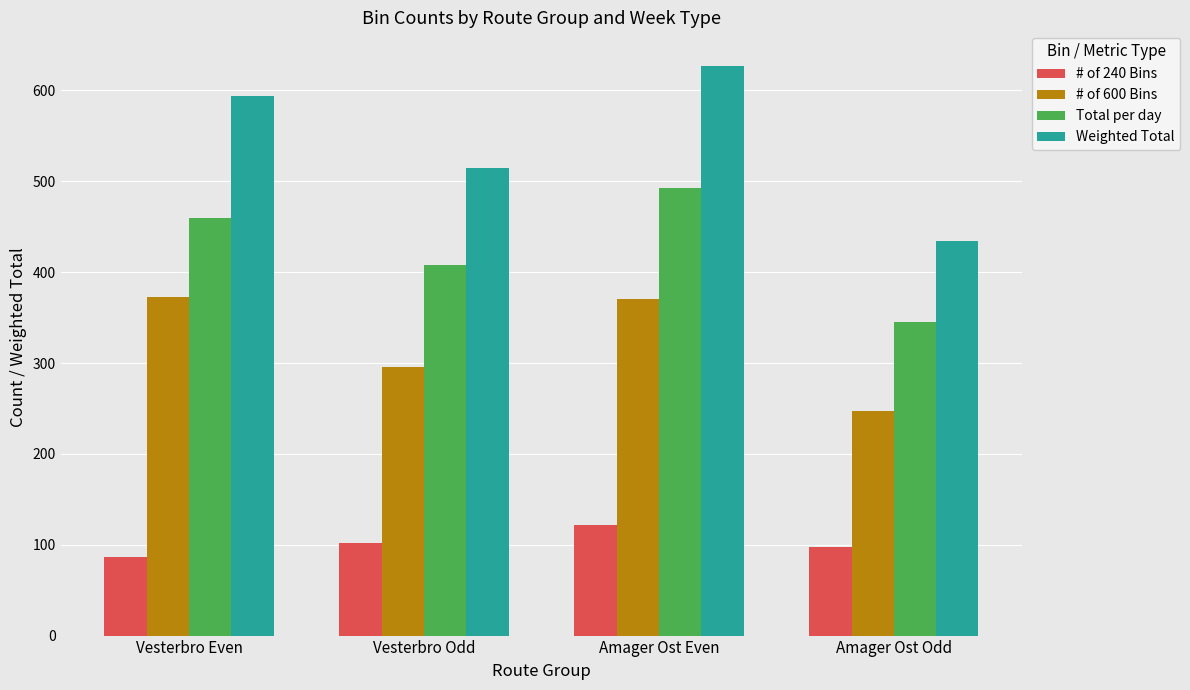

What is the average value of the Total per day series?

426.5